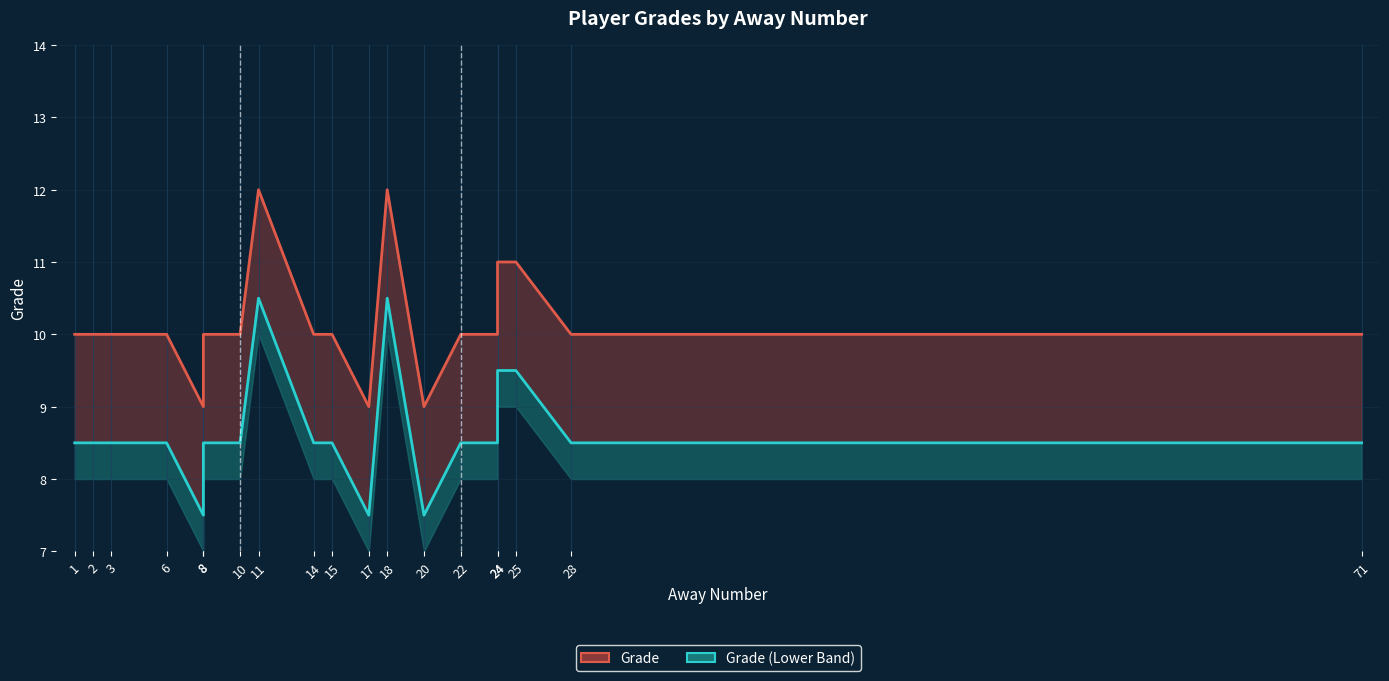

In Grade (Lower Band), how many points are higher than both neighbors (excluding endpoints)?

2